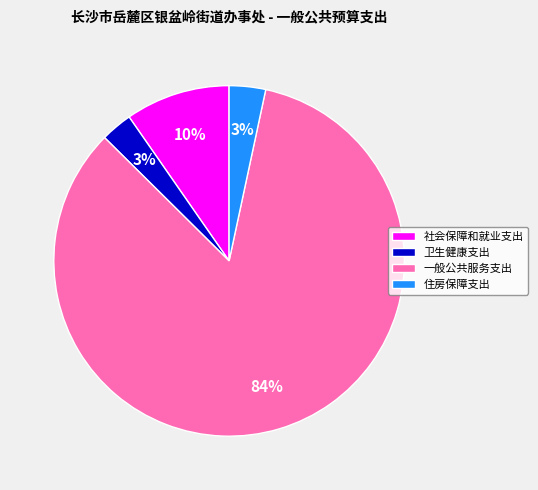

Which category has the biggest portion of the pie?

一般公共服务支出